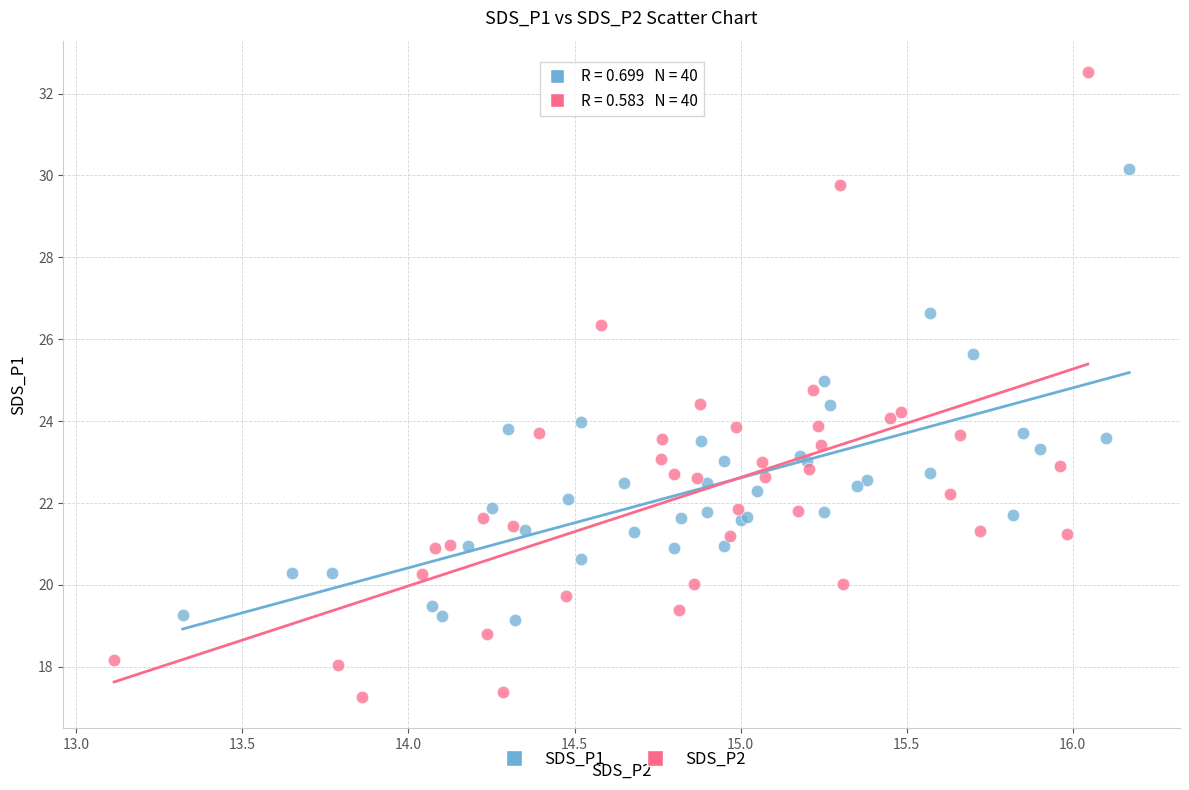

Which series reaches the minimum Y coordinate?

SDS_P2